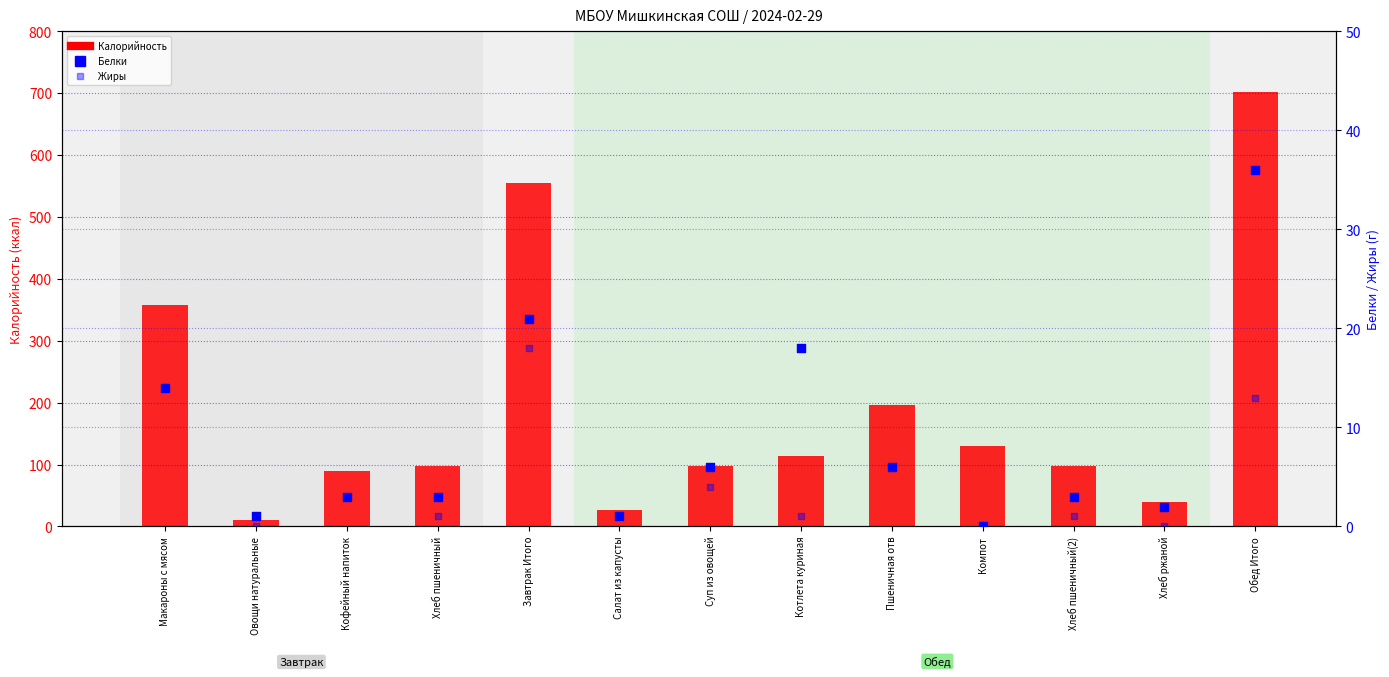

Which series contains the lowest Y value?

Белки